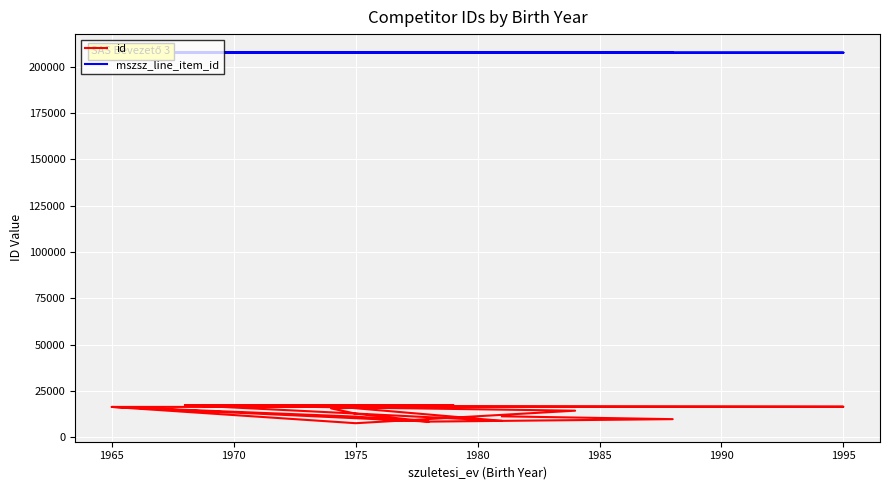

How many distinct data groups are displayed?

2